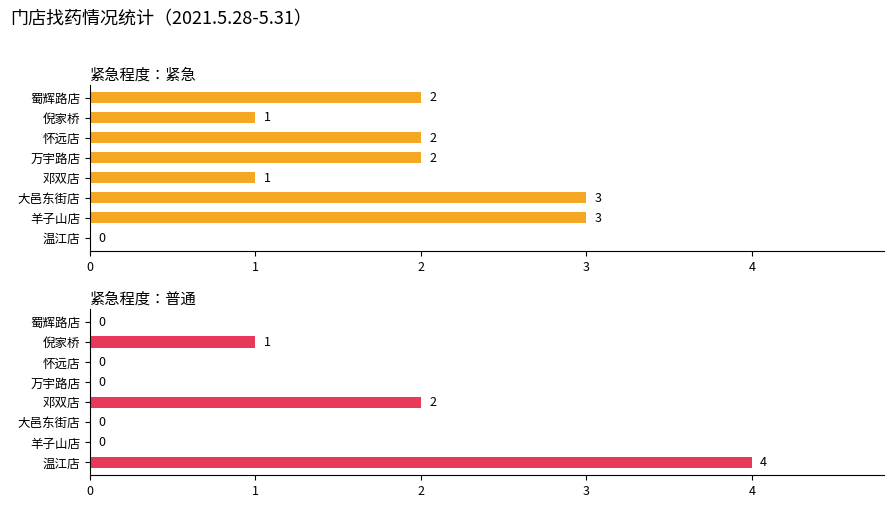

What is the total value across all series at 1?

3